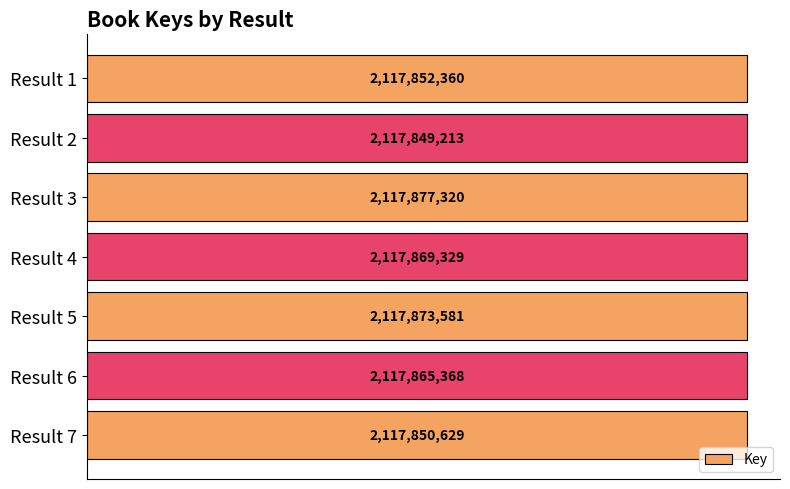

Which category has the highest value across all series?

Result 3